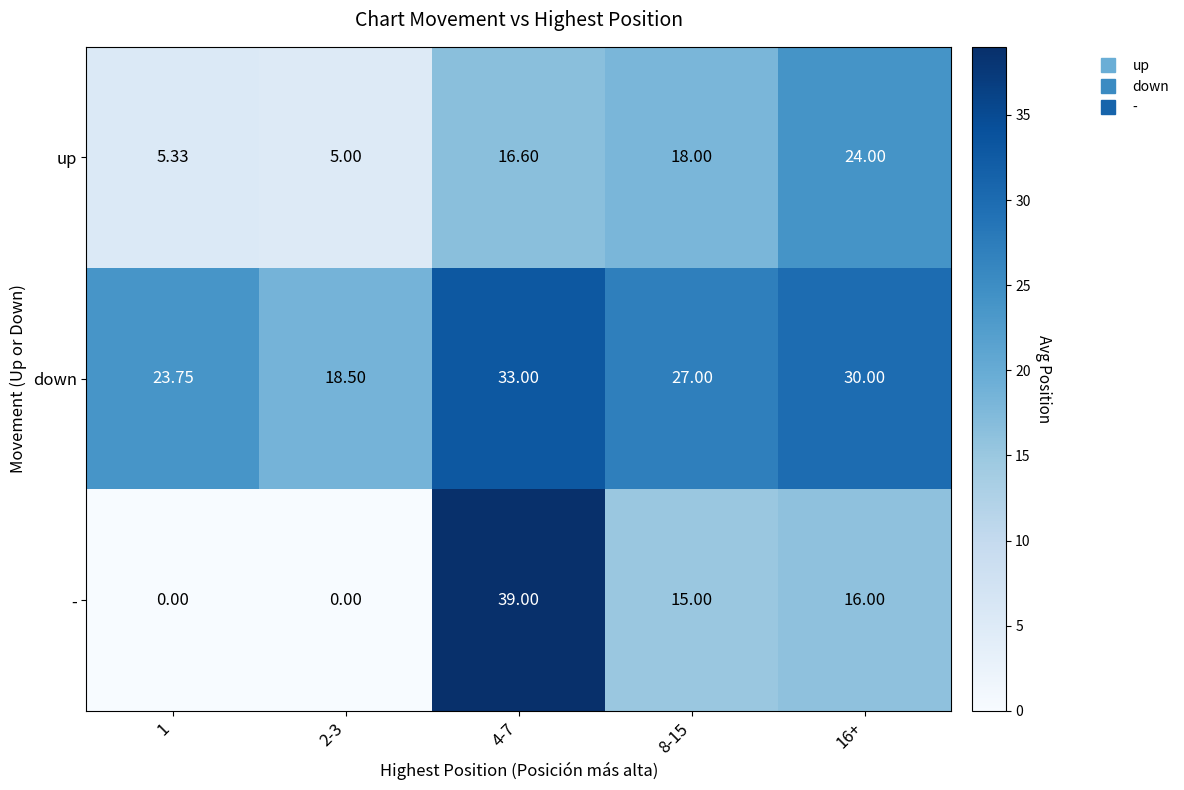

At how many categories does at least one series exceed 16?

5